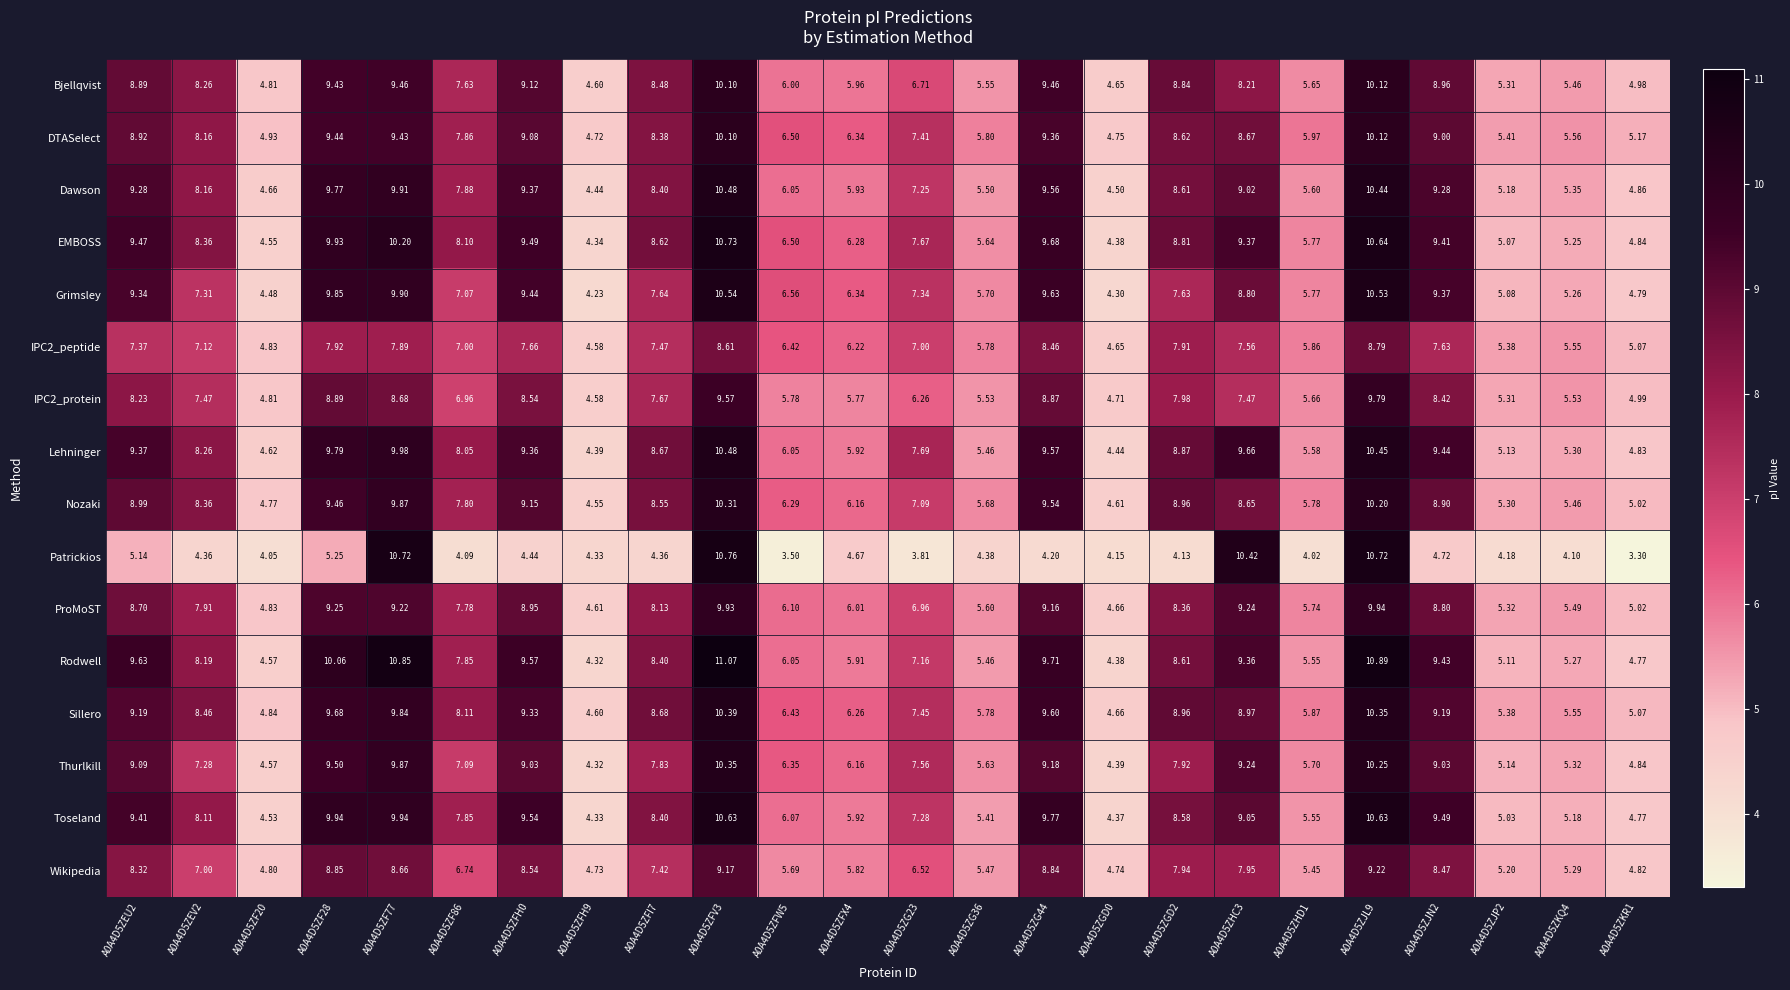

Between A0A4D5ZFH9 and A0A4D5ZHD1, which series saw the biggest shift?

Grimsley